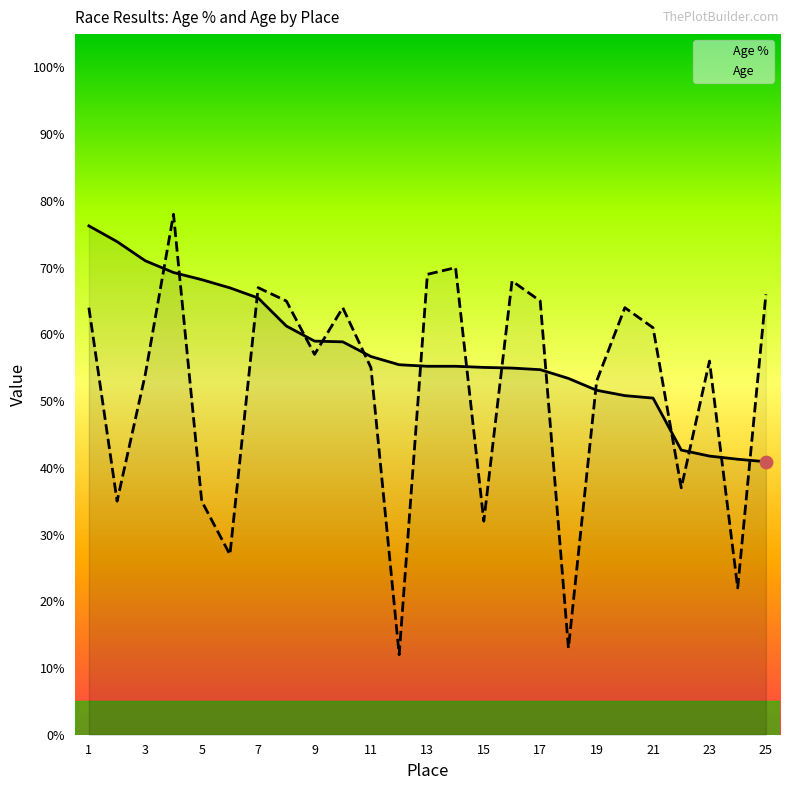

Which series has the widest spread of Y values?

Age